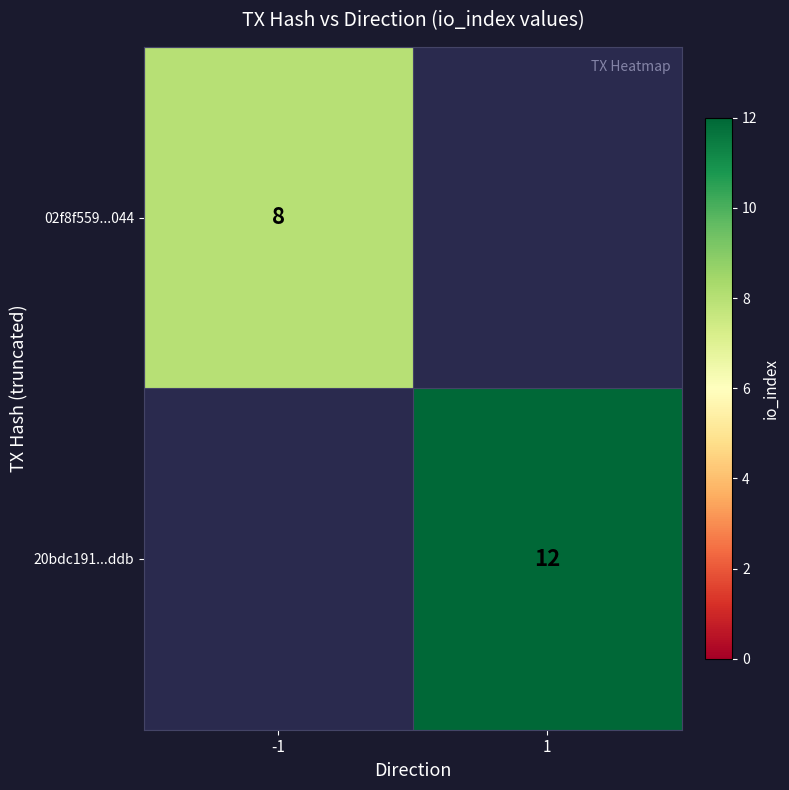

What is the maximum value shown in the chart?

12.0